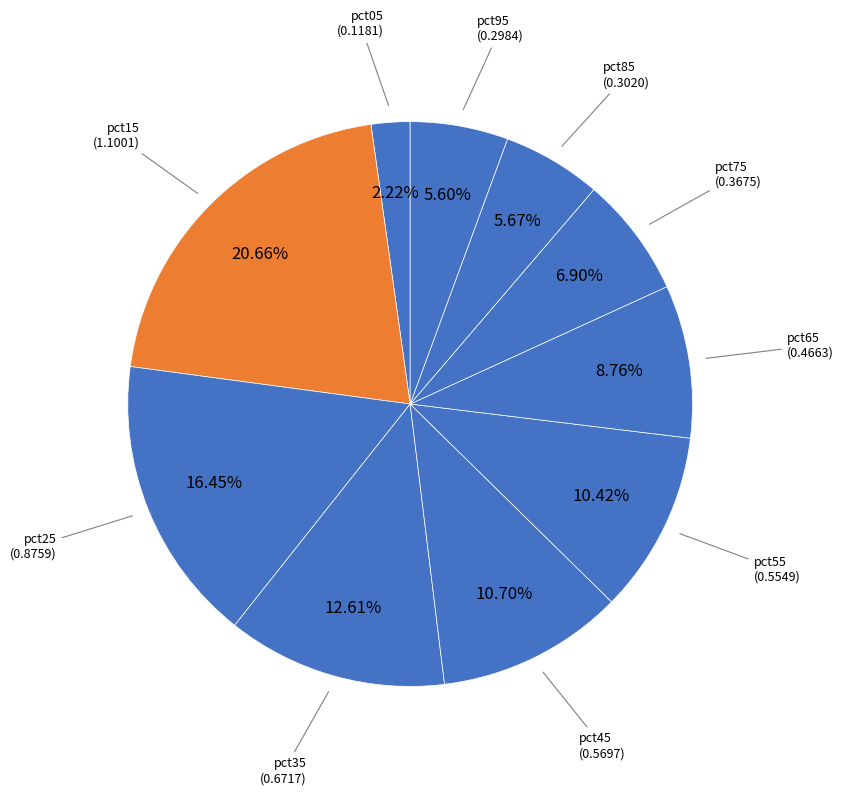

How much of the chart is everything except pct65?

91.2%